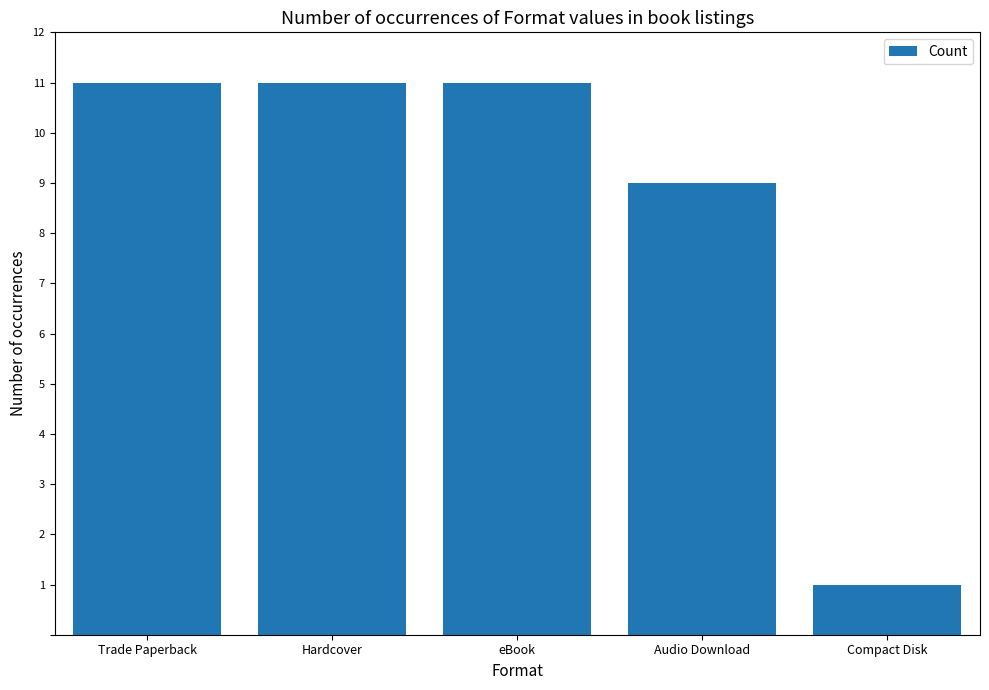

Read the value at eBook.

11